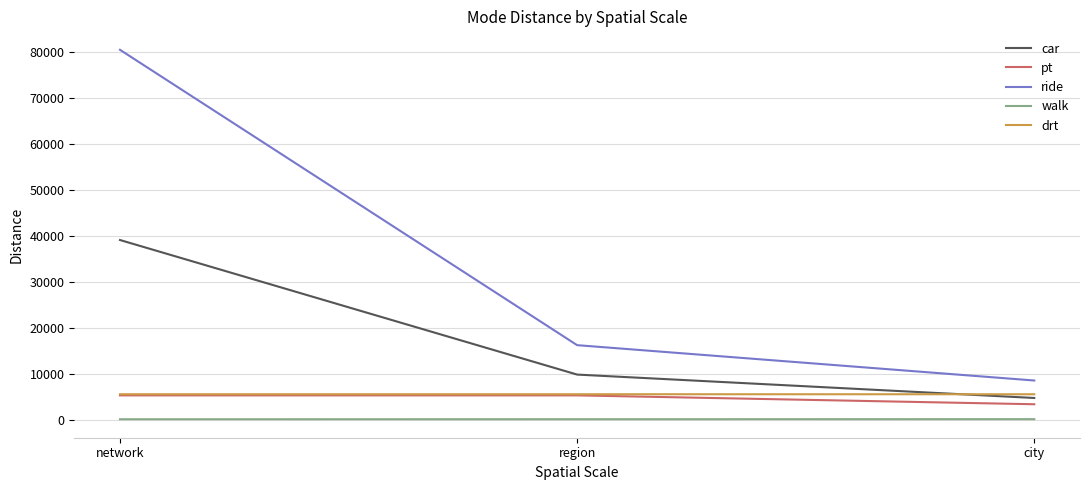

At which category is the sum across all series the highest?

network